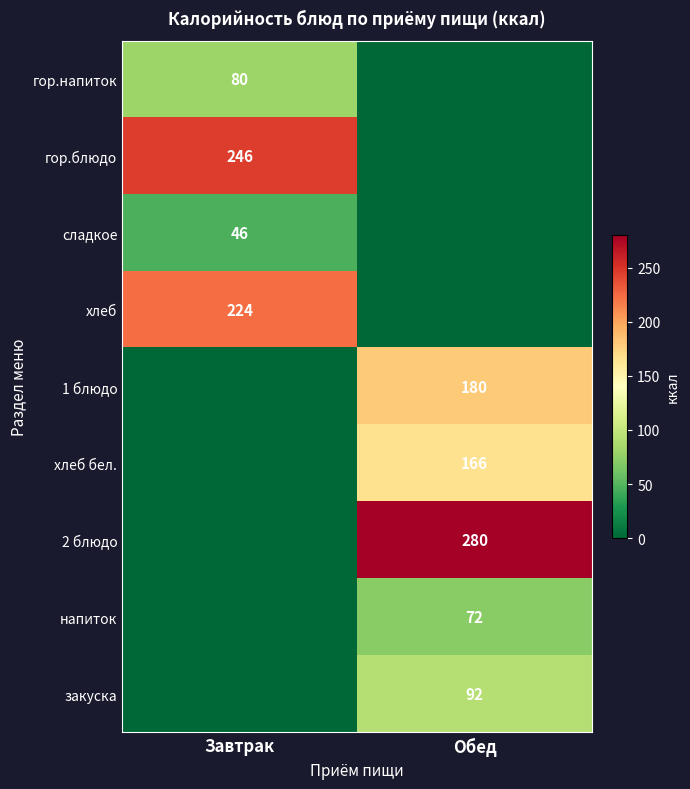

Is it true that гор.блюдо equals 161 at Завтрак?

False